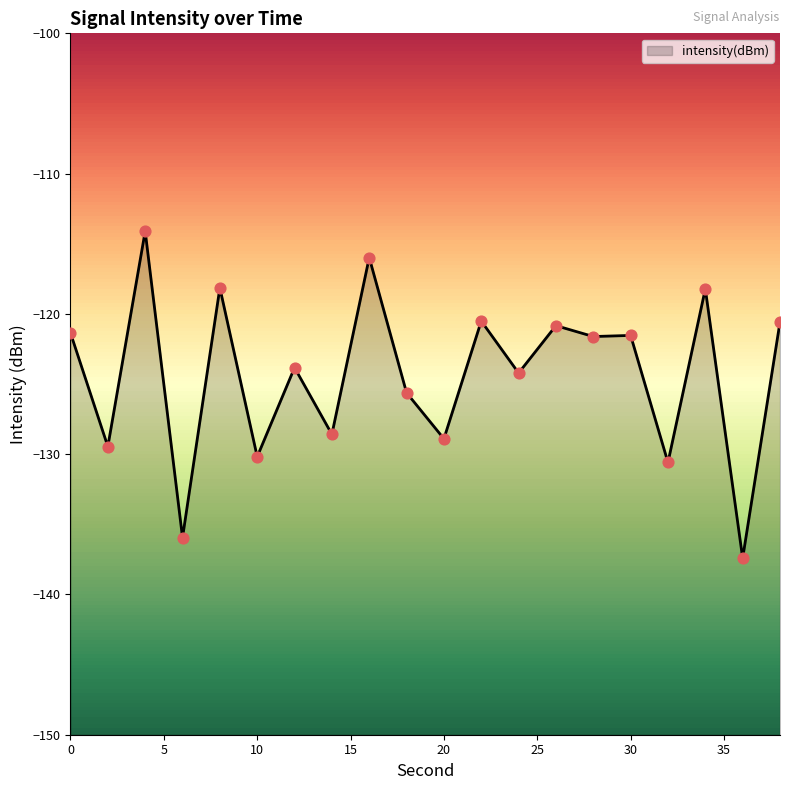

What is the change in value from 0 to 20?

-7.5